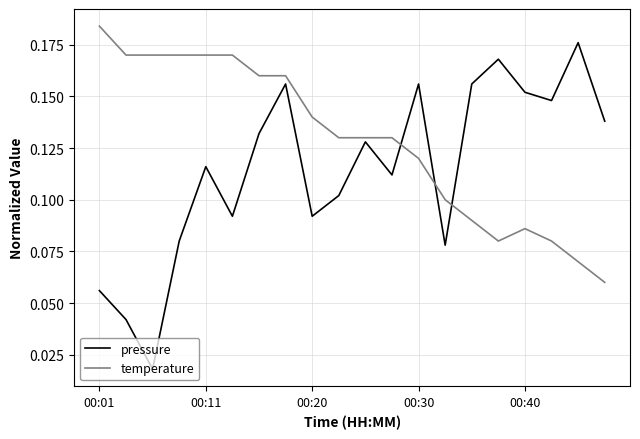

Which series has the largest total across all categories?

temperature